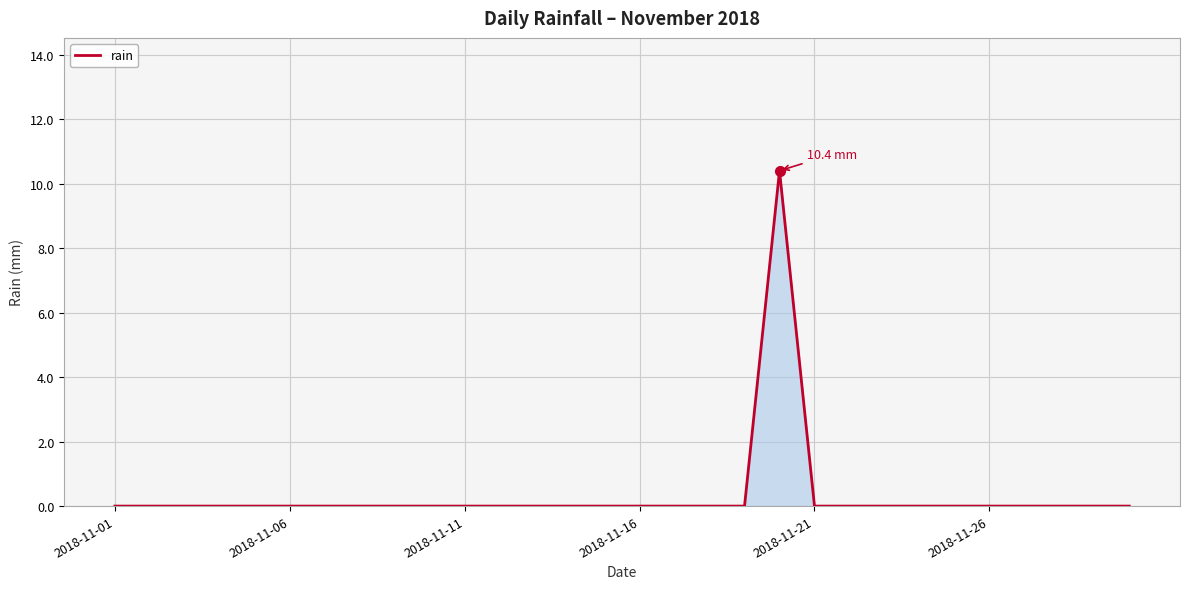

What is the difference between the maximum and minimum values?

10.4